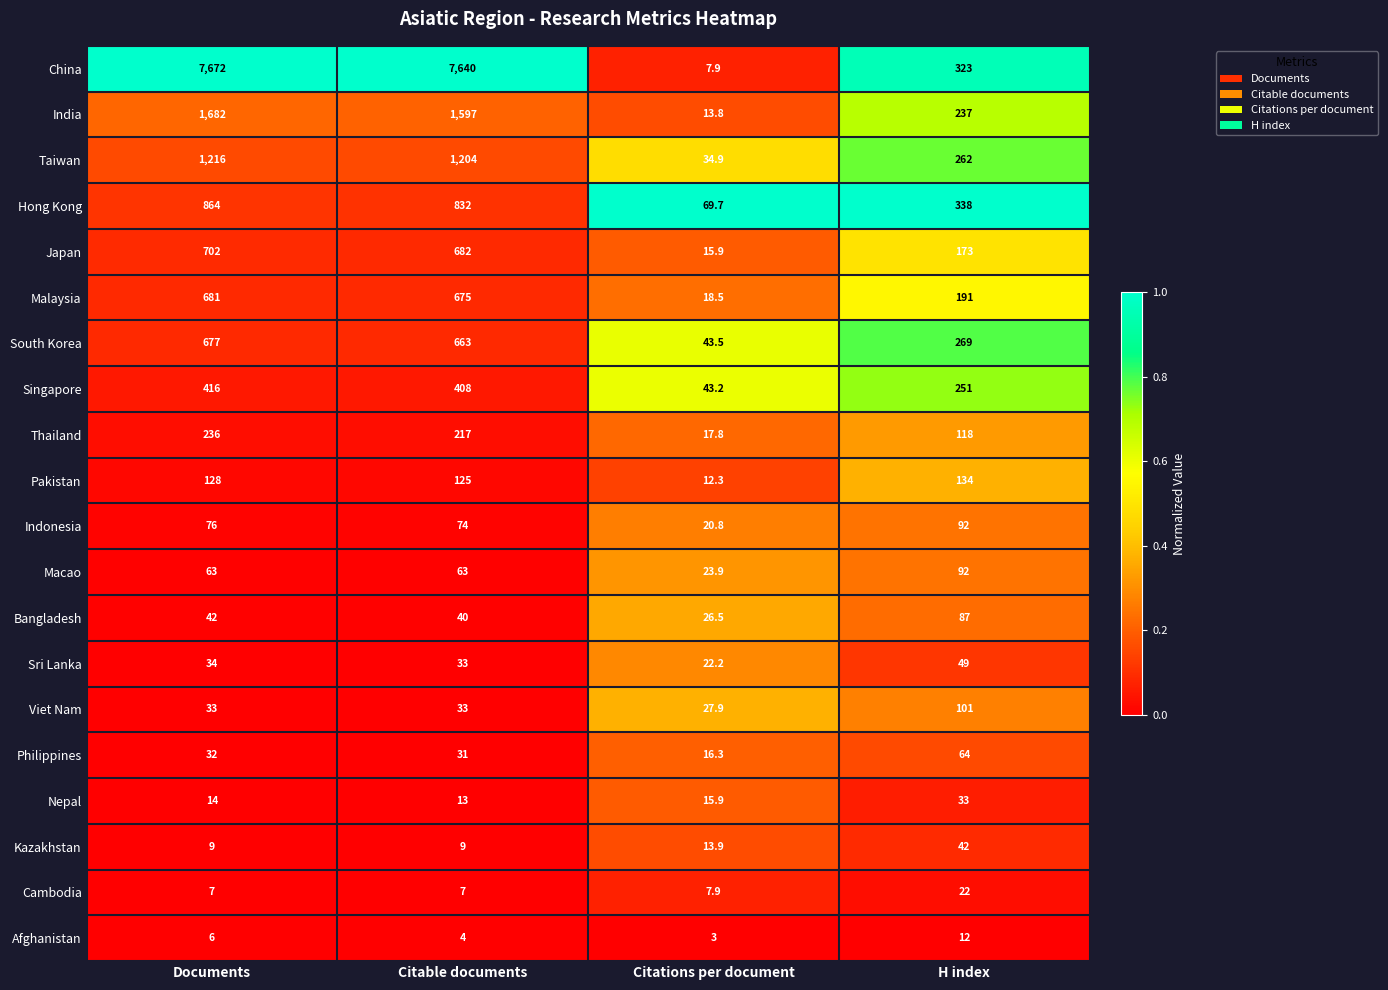

True or false: Afghanistan has a value of 17.8 at H index.

False